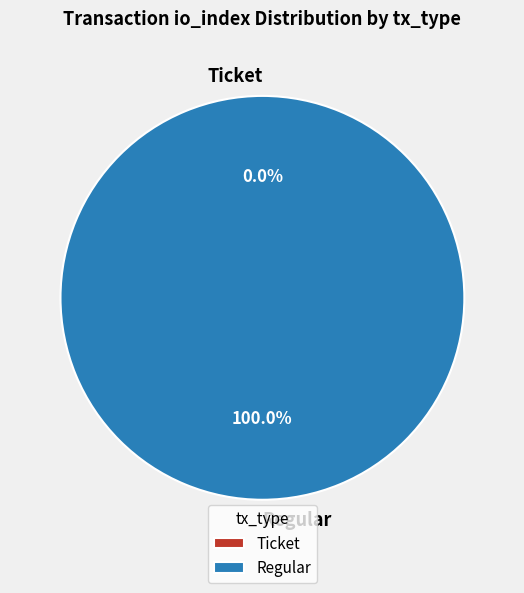

What is the majority slice?

Regular